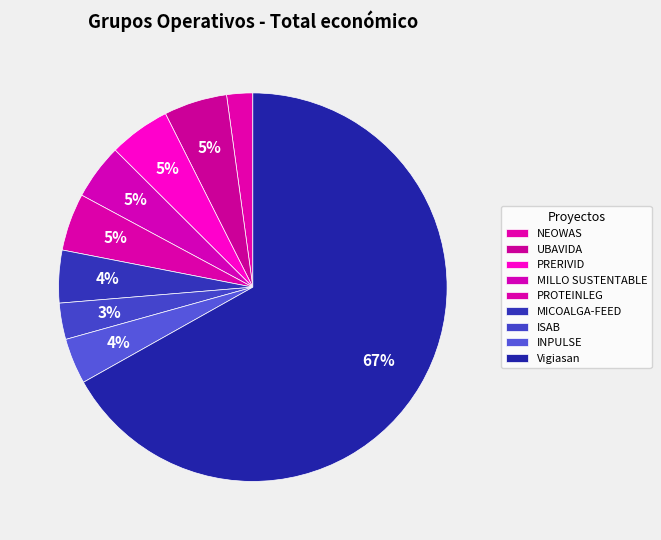

Count the number of slices in the pie.

9